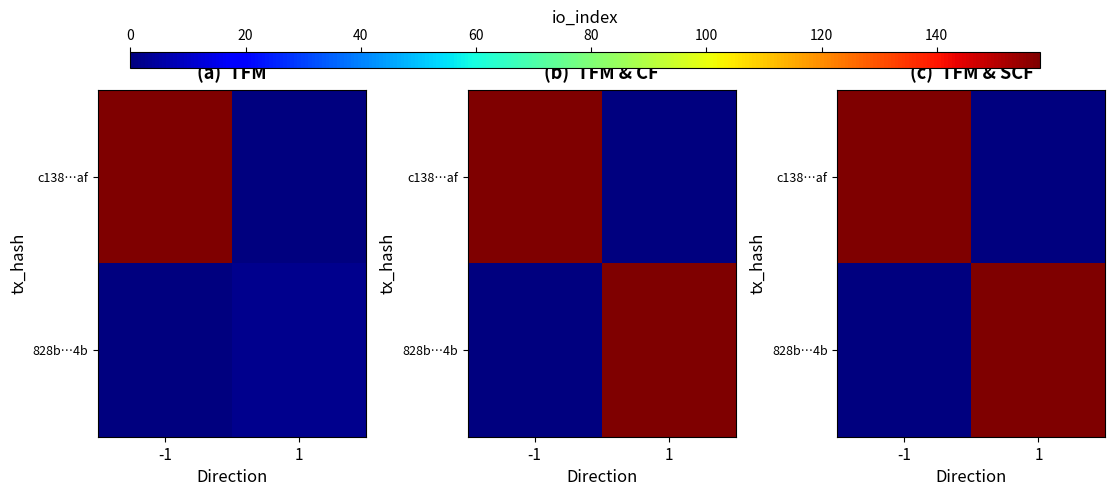

How many 828b…4b values are between 0 and 158?

2